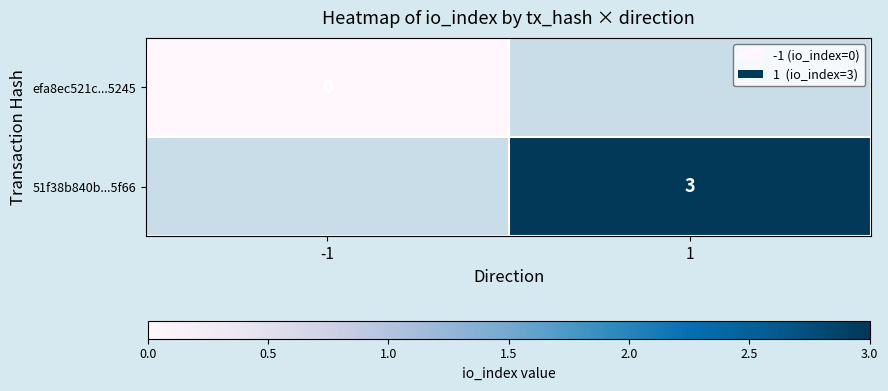

The value of 51f38b840b...5f66 at 1 is 1. True or false?

False